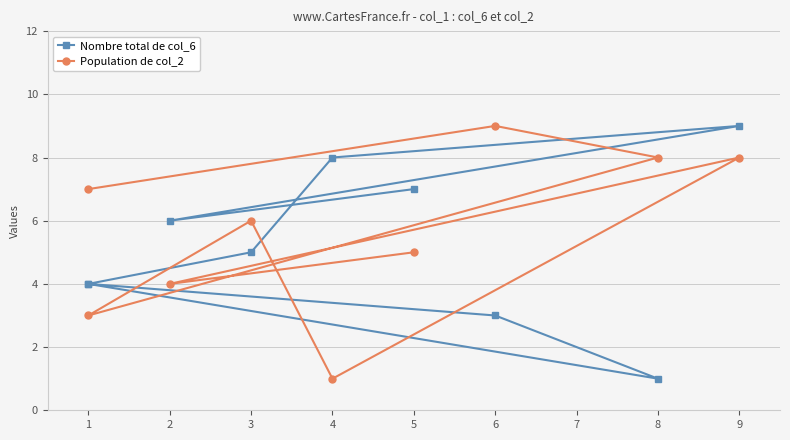

How many interior local peaks does the Nombre total de col_6 series have?

1